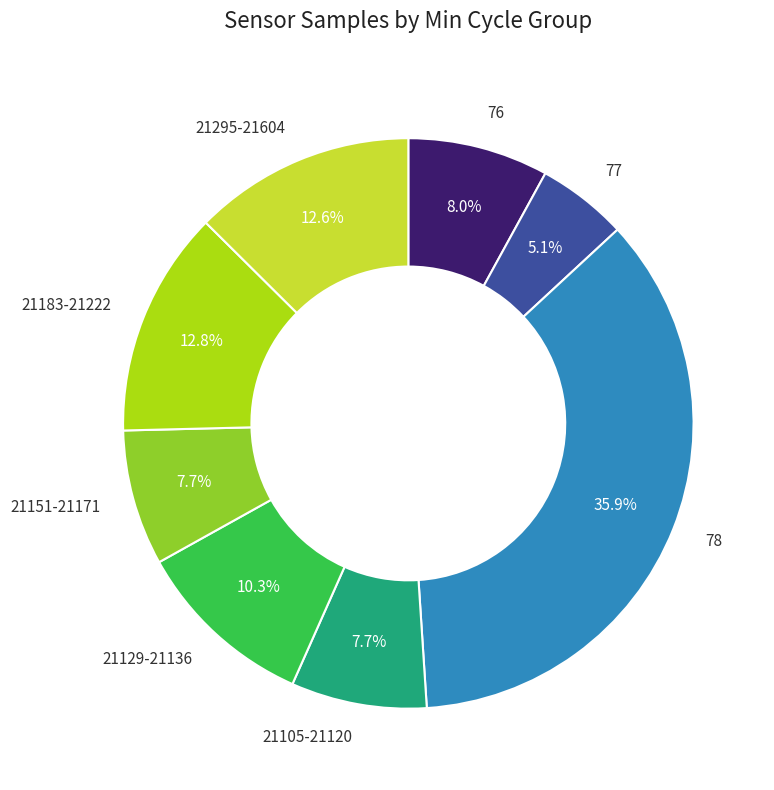

Does any single category account for the majority?

No